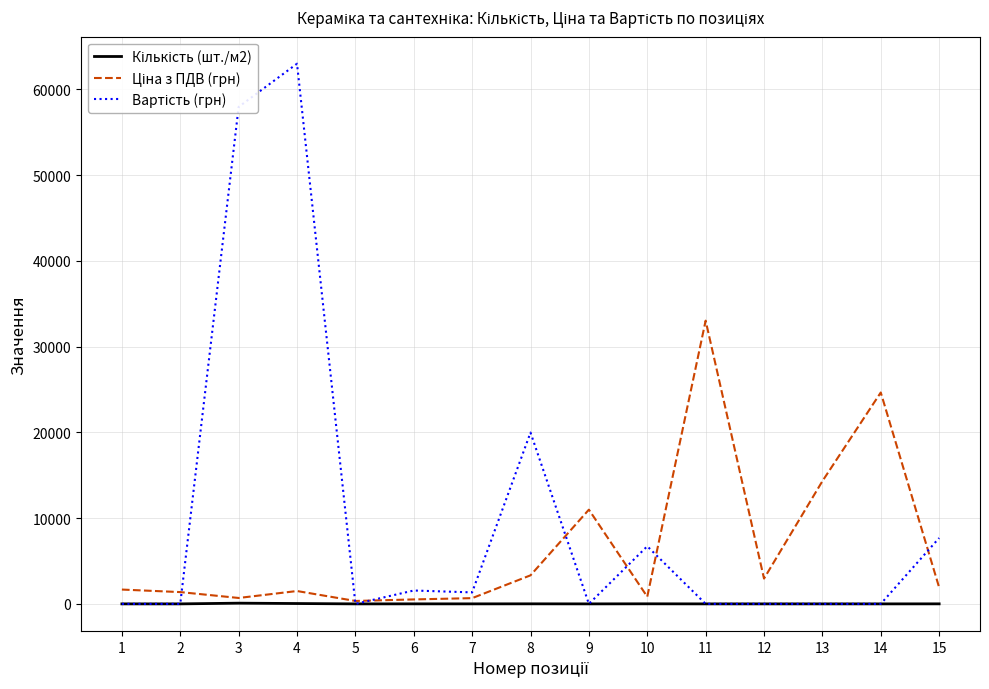

At how many categories does at least one series exceed 52434?

2